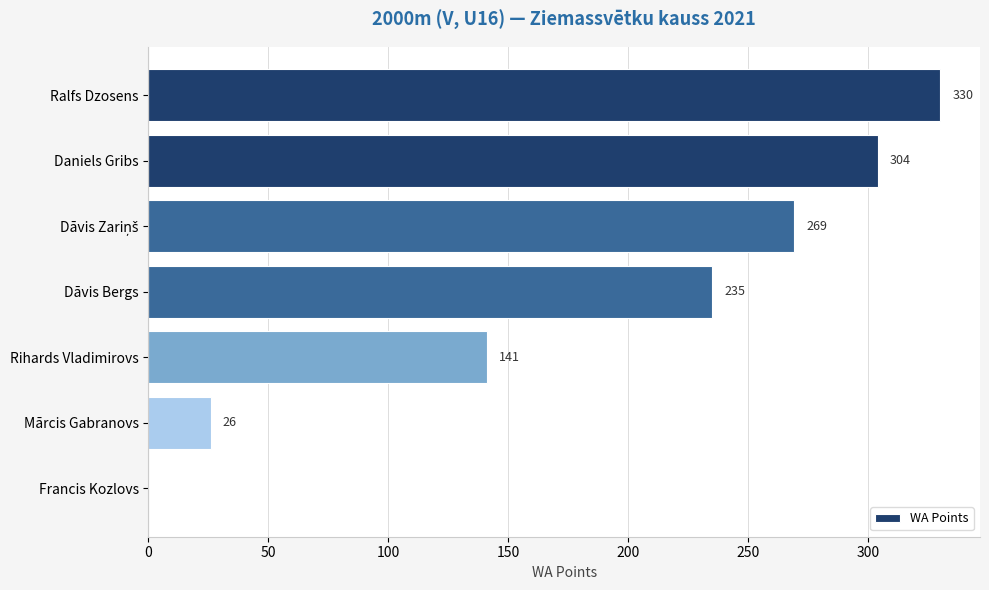

What is the sum of the values at Mārcis Gabranovs and Ralfs Dzosens?

356